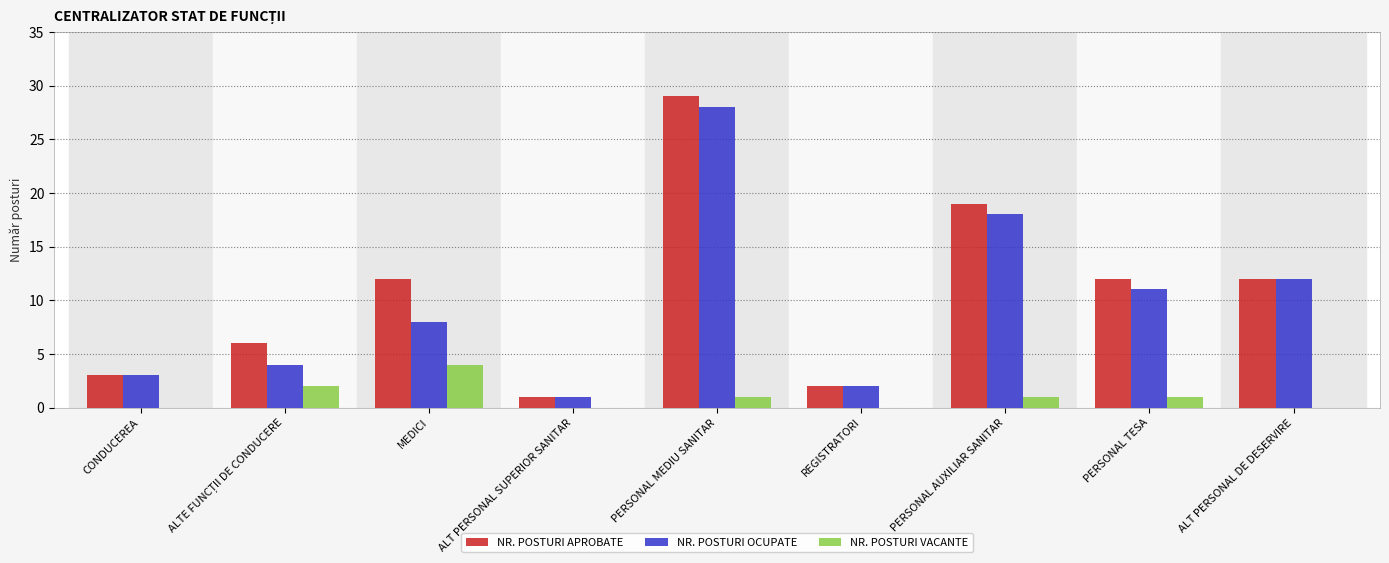

True or false: NR. POSTURI VACANTE has a value of -3 at CONDUCEREA.

False